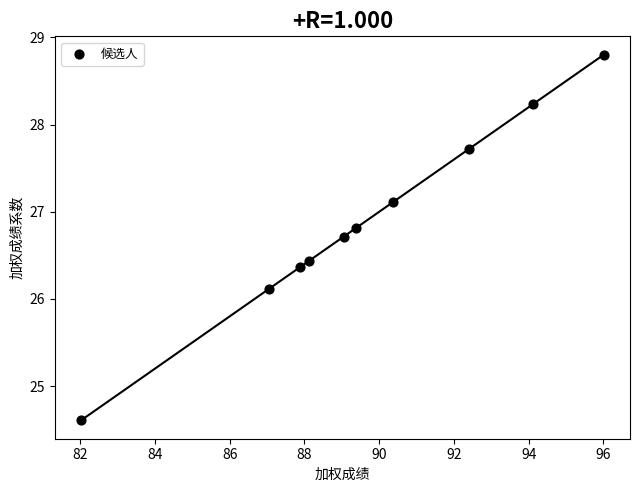

What Y value in the scatter plot is closest to 26?

26.1